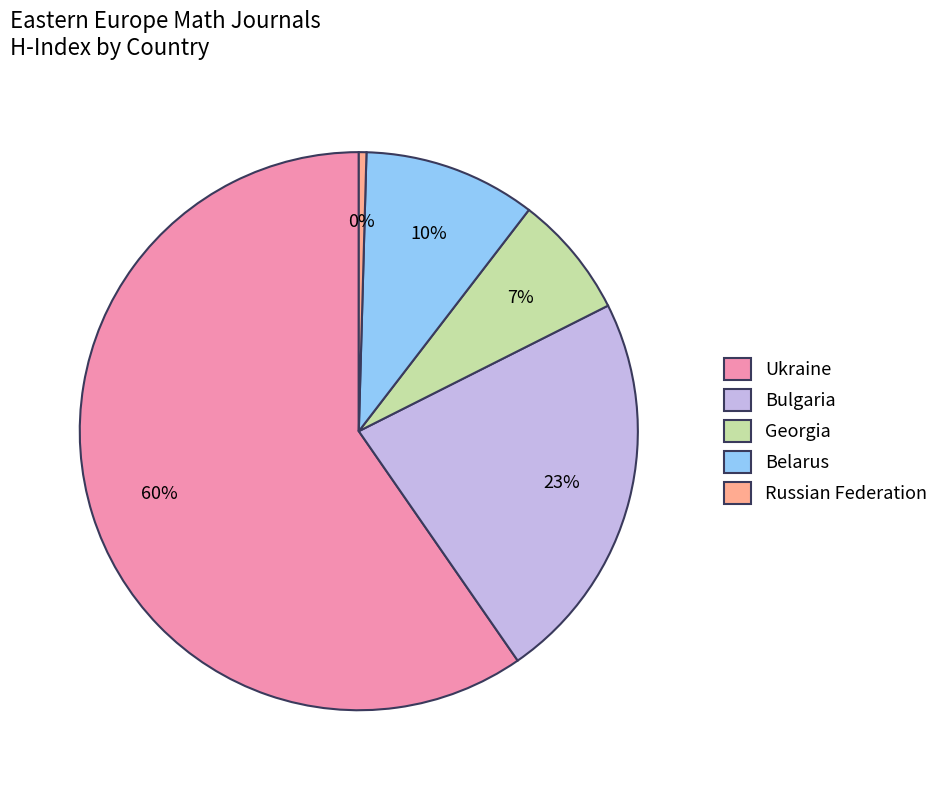

Is there a majority slice in this chart?

Yes